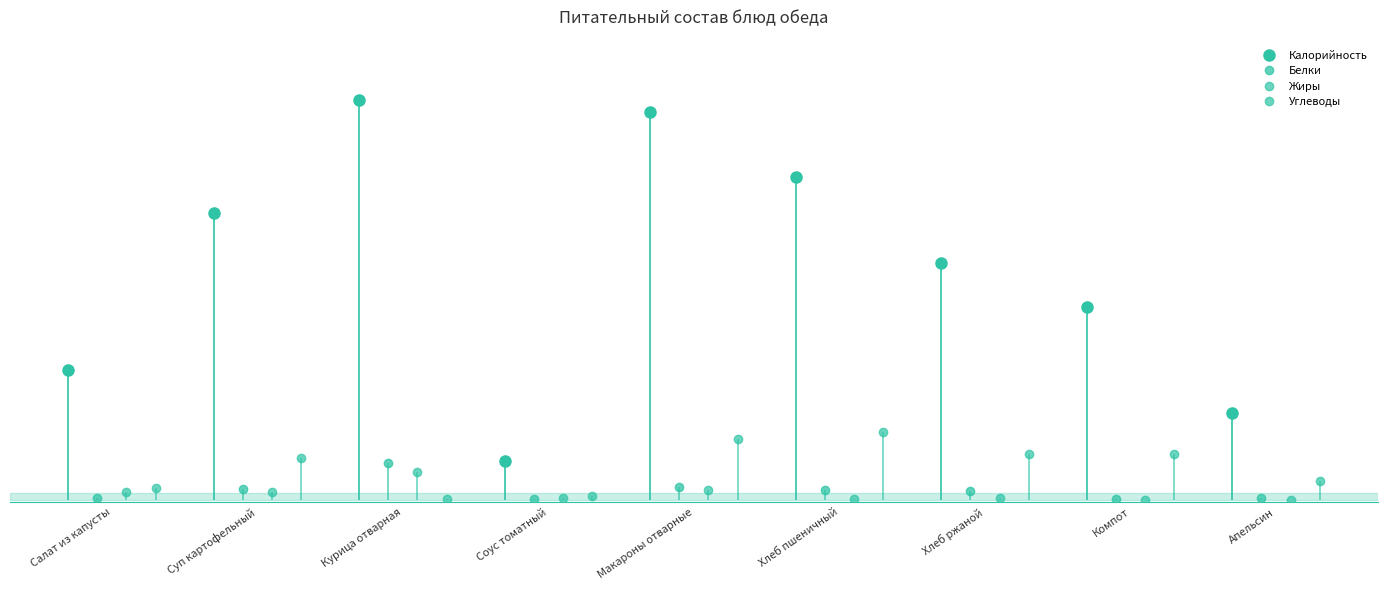

What is the label of the 4th point from the left?

Соус томатный